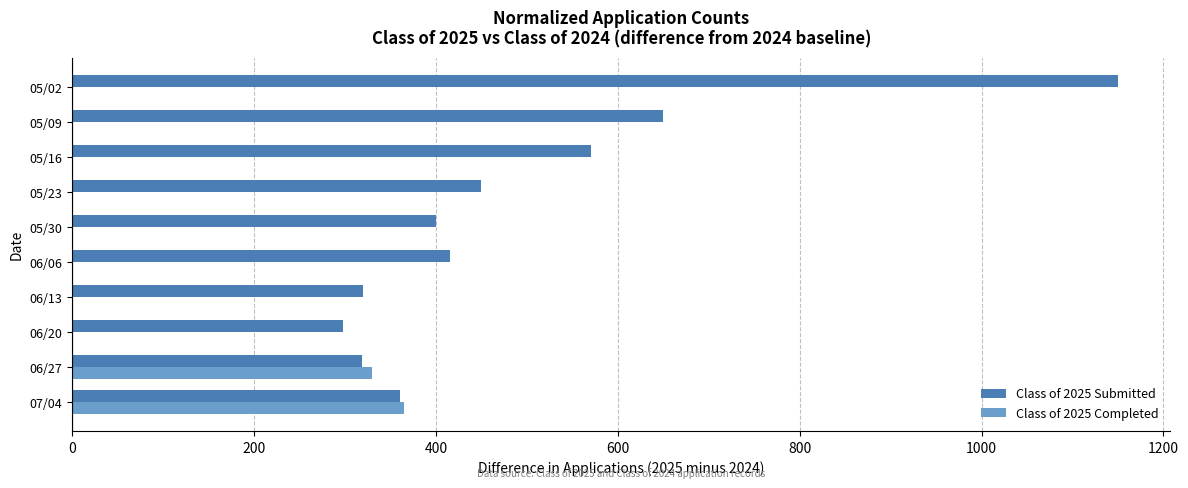

Where is Class of 2025 Submitted nearest to the value 724?

05/09